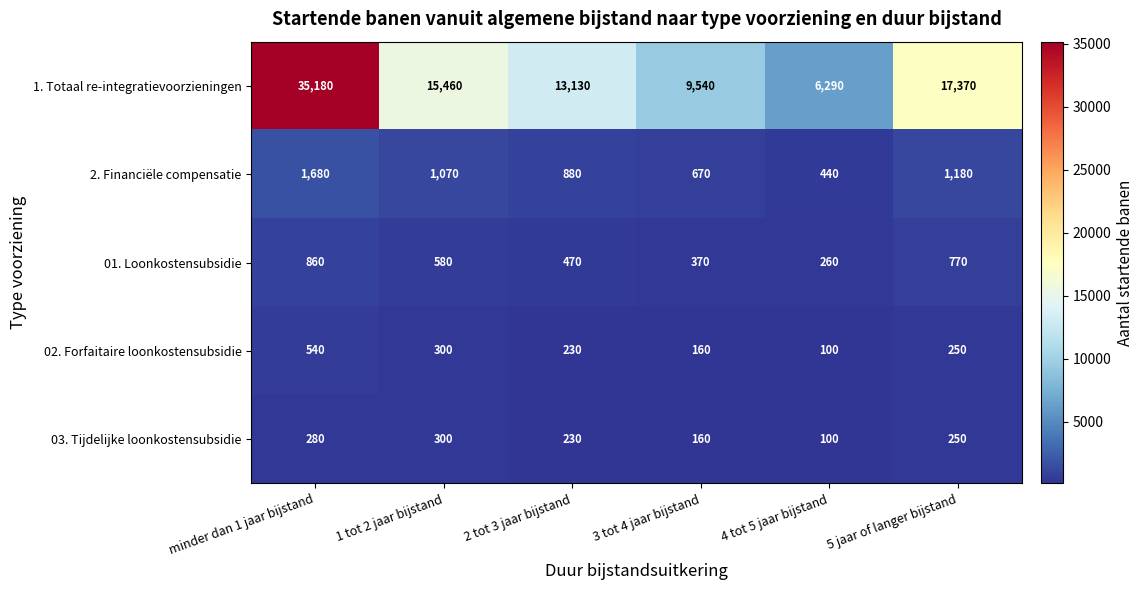

Reading left to right, what are all the values shown in this chart?

1. Totaal re-integratievoorzieningen: minder dan 1 jaar bijstand=35180	1 tot 2 jaar bijstand=15460	2 tot 3 jaar bijstand=13130	3 tot 4 jaar bijstand=9540	4 tot 5 jaar bijstand=6290	5 jaar of langer bijstand=17370
2. Financiële compensatie: minder dan 1 jaar bijstand=1680	1 tot 2 jaar bijstand=1070	2 tot 3 jaar bijstand=880	3 tot 4 jaar bijstand=670	4 tot 5 jaar bijstand=440	5 jaar of langer bijstand=1180
01. Loonkostensubsidie: minder dan 1 jaar bijstand=860	1 tot 2 jaar bijstand=580	2 tot 3 jaar bijstand=470	3 tot 4 jaar bijstand=370	4 tot 5 jaar bijstand=260	5 jaar of langer bijstand=770
02. Forfaitaire loonkostensubsidie: minder dan 1 jaar bijstand=540	1 tot 2 jaar bijstand=300	2 tot 3 jaar bijstand=230	3 tot 4 jaar bijstand=160	4 tot 5 jaar bijstand=100	5 jaar of langer bijstand=250
03. Tijdelijke loonkostensubsidie: minder dan 1 jaar bijstand=280	1 tot 2 jaar bijstand=300	2 tot 3 jaar bijstand=230	3 tot 4 jaar bijstand=160	4 tot 5 jaar bijstand=100	5 jaar of langer bijstand=250